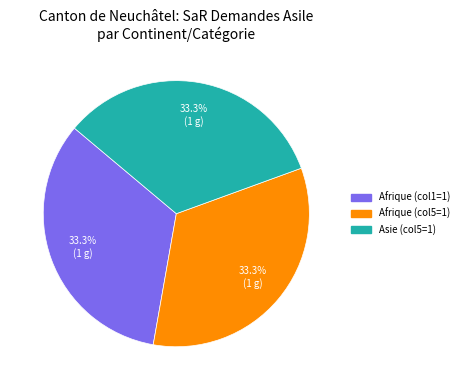

Is there any slice that represents more than half of the pie?

No